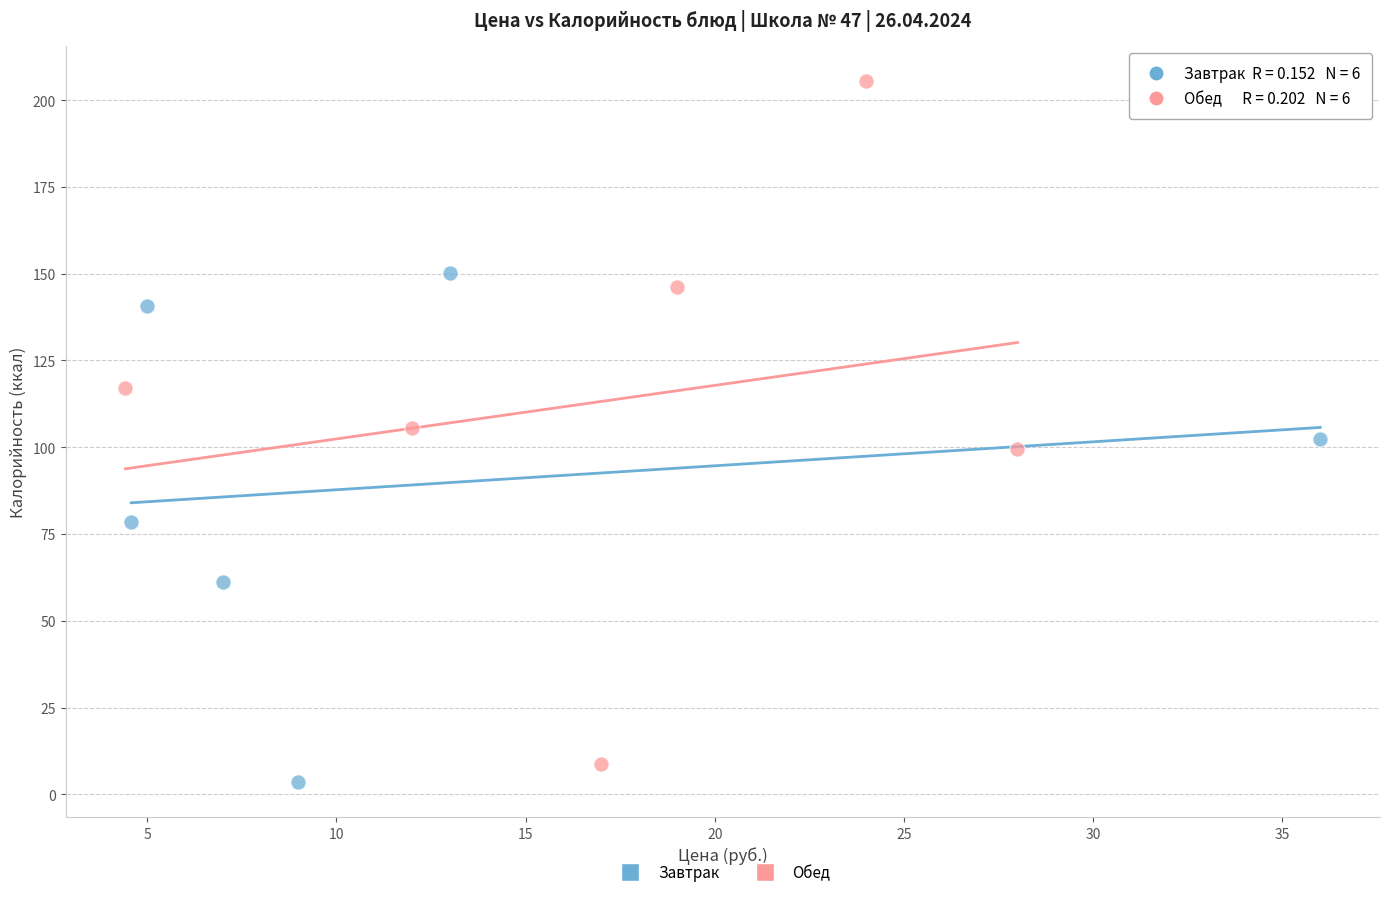

Which series reaches the maximum Y coordinate?

Обед